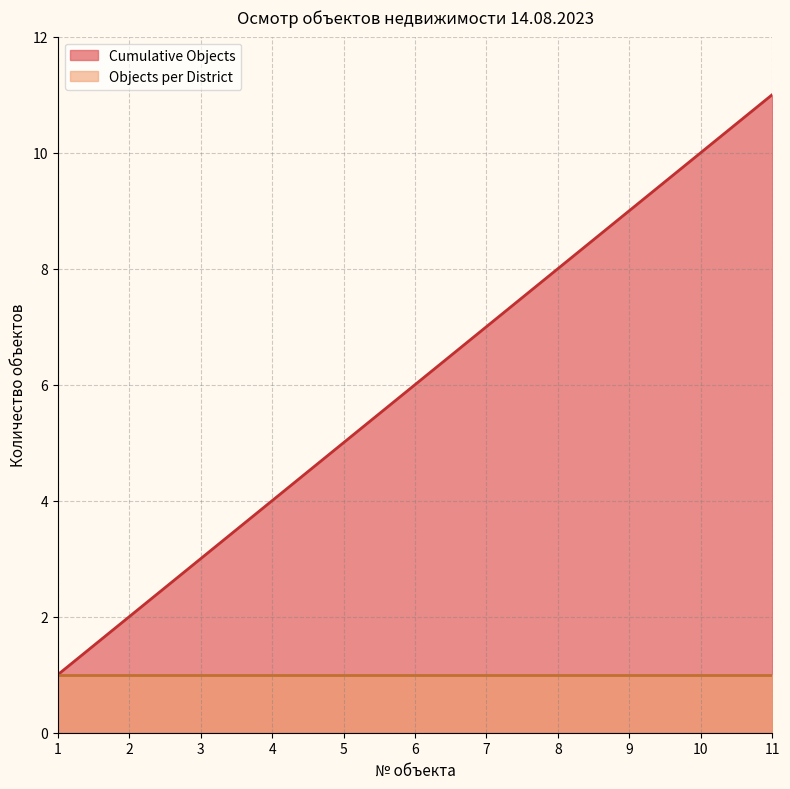

The value at 2 is 2. True or false?

True